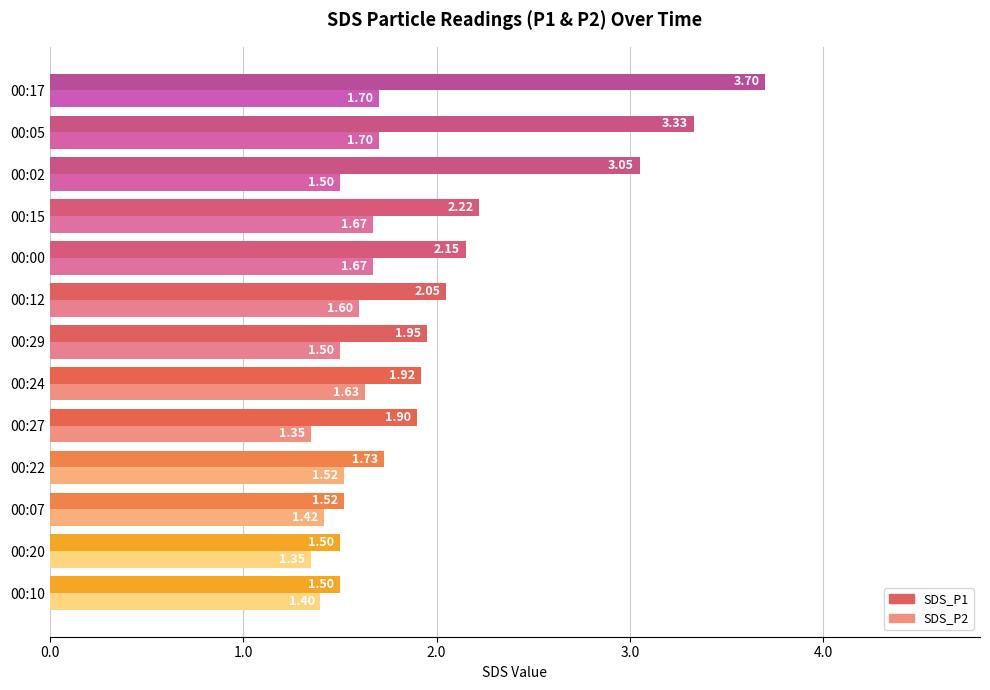

What are all the series names shown in the legend?

SDS_P1, SDS_P2